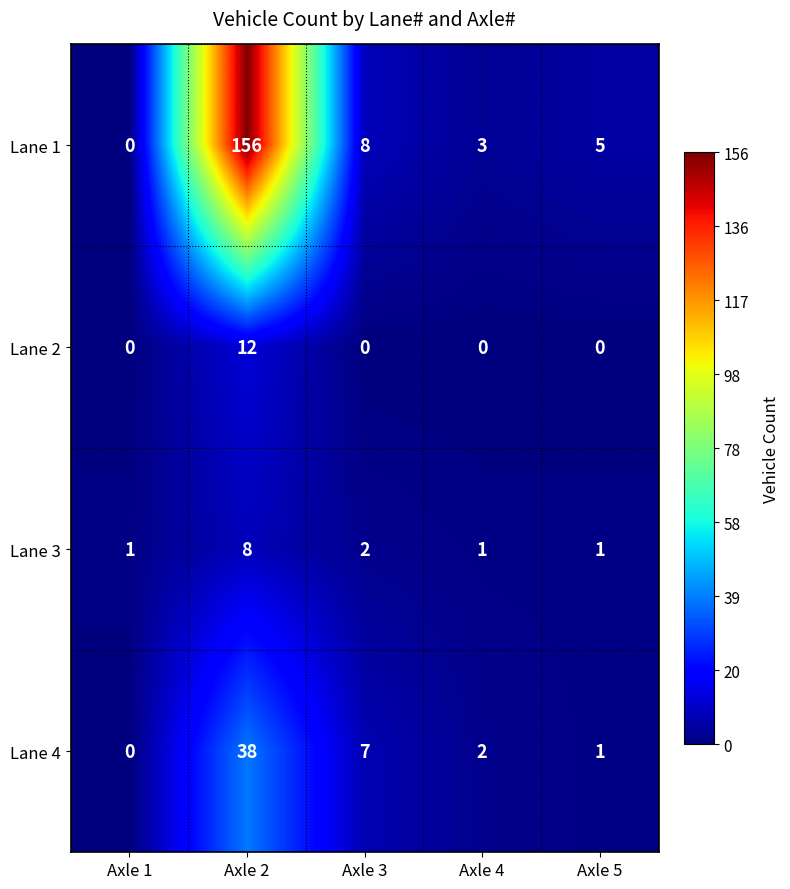

Which series has the widest spread of values?

Lane 1